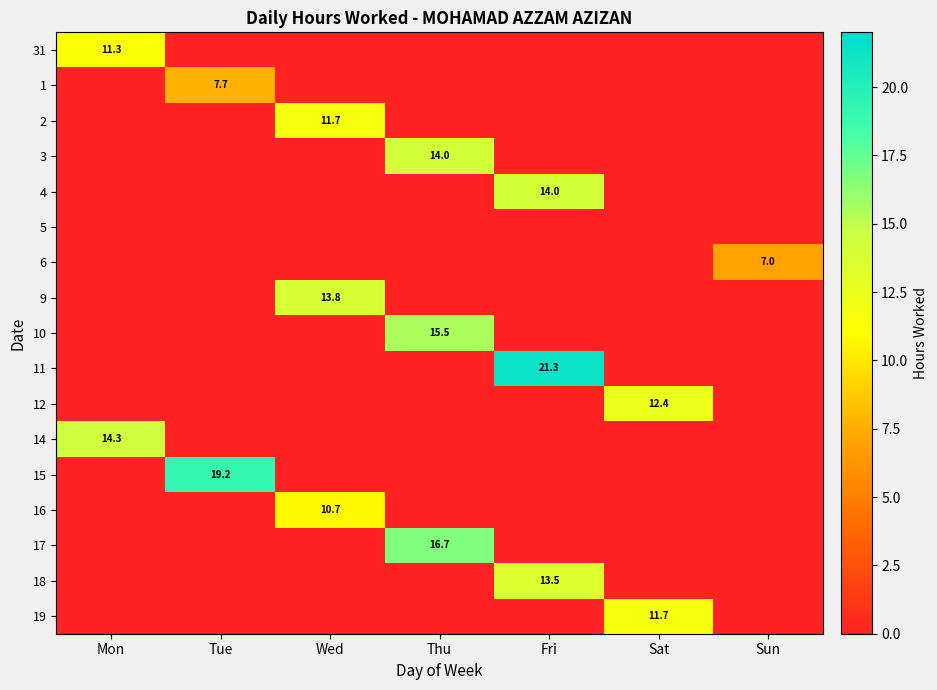

True or false: 18 has a value of 13.5 at Fri.

True